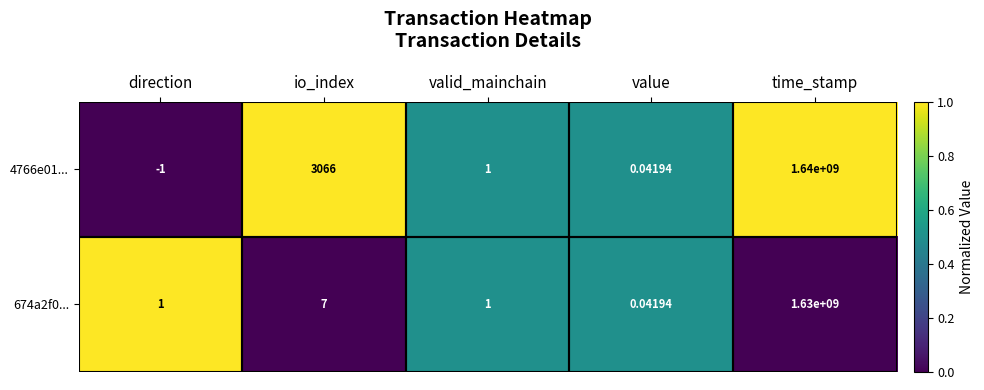

At which category does the chart reach its minimum across all series?

direction